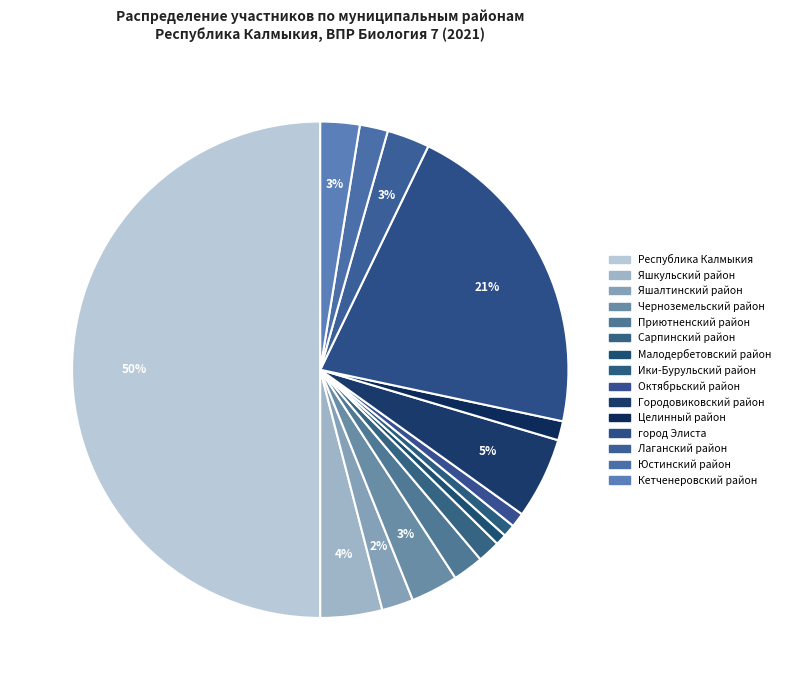

How many segments does this pie chart have?

15